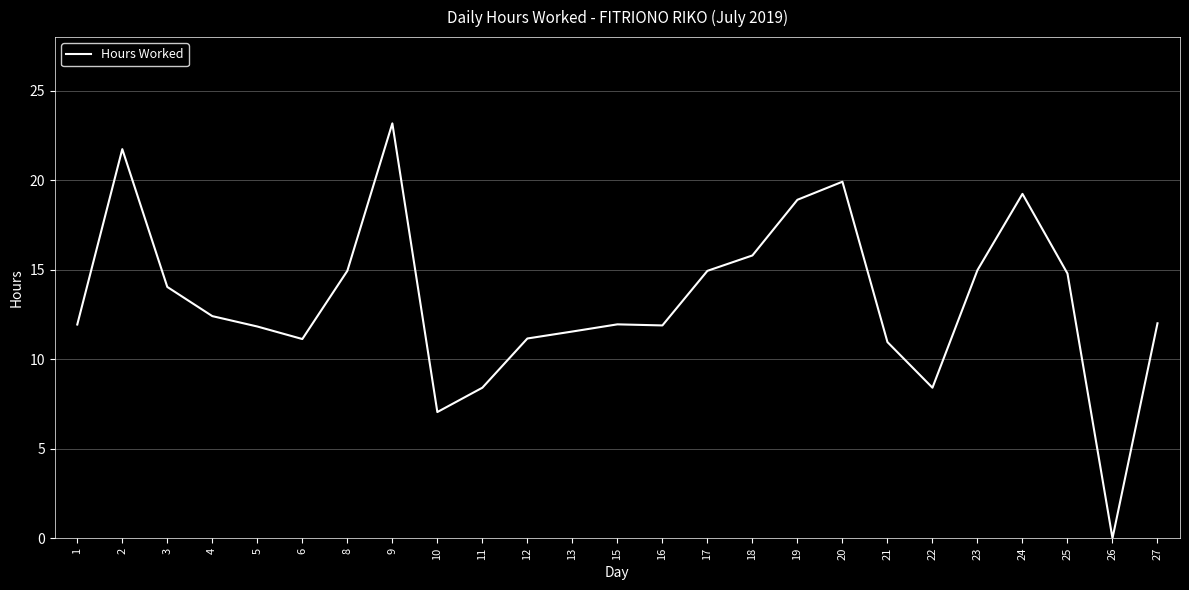

At which category does the chart reach its peak across all series?

9